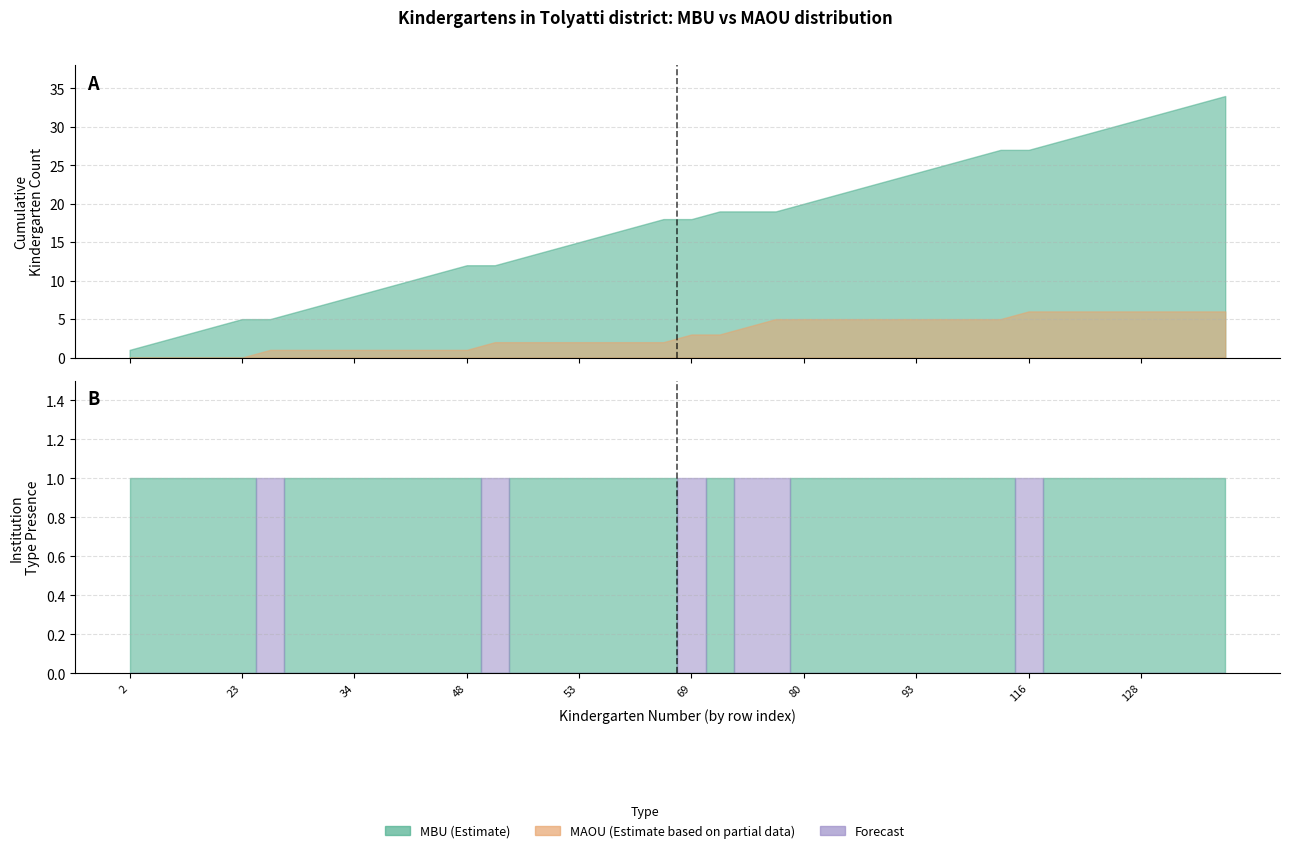

Reading right to left, extract all data points from this chart.

MBU: 162=1	147=1	138=1	128=1	126=1	125=1	120=1	116=0	110=1	104=1	100=1	93=1	90=1	84=1	81=1	80=1	79=0	76=0	73=1	69=0	64=1	56=1	54=1	53=1	51=1	50=1	49=0	48=1	45=1	43=1	41=1	34=1	33=1	28=1	27=0	23=1	22=1	16=1	5=1	2=1
MAOU: 162=0	147=0	138=0	128=0	126=0	125=0	120=0	116=1	110=0	104=0	100=0	93=0	90=0	84=0	81=0	80=0	79=1	76=1	73=0	69=1	64=0	56=0	54=0	53=0	51=0	50=0	49=1	48=0	45=0	43=0	41=0	34=0	33=0	28=0	27=1	23=0	22=0	16=0	5=0	2=0